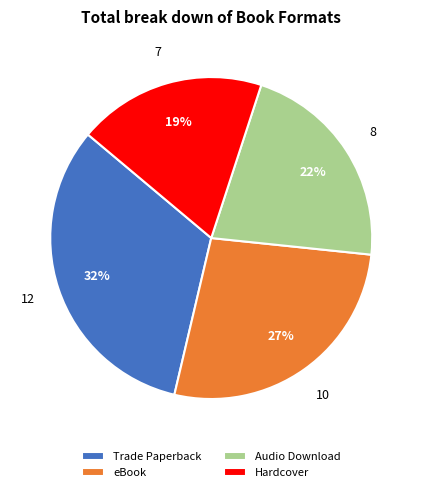

Is it true that Audio Download is 22% of the pie?

True